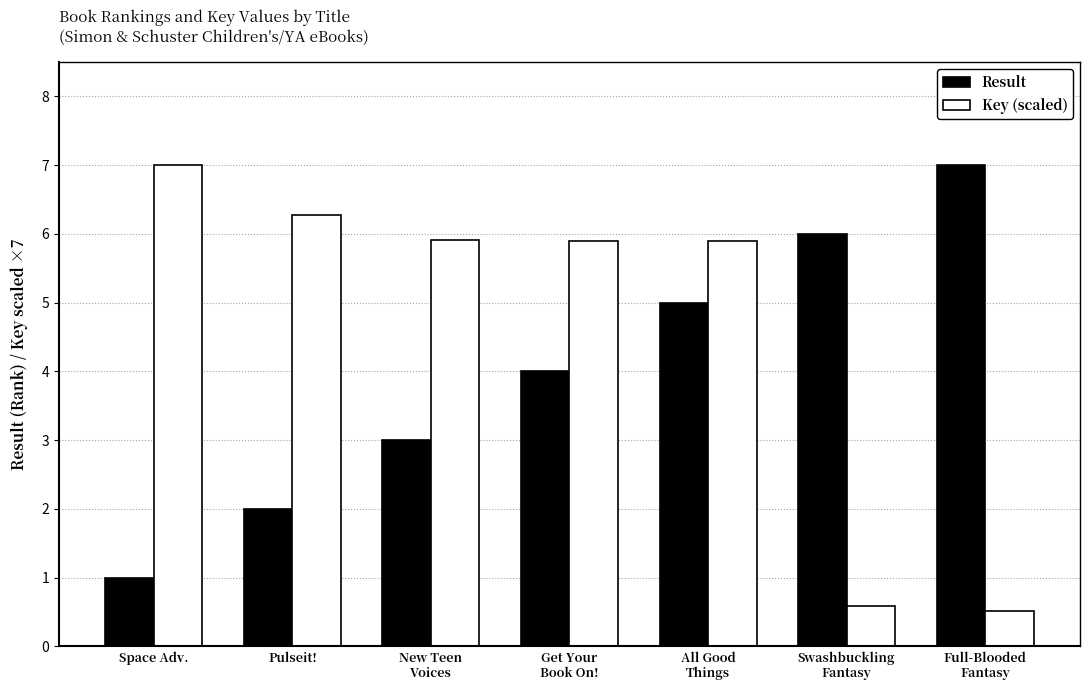

The Result series shows 6.0 at Swashbuckling
Fantasy. True or false?

True